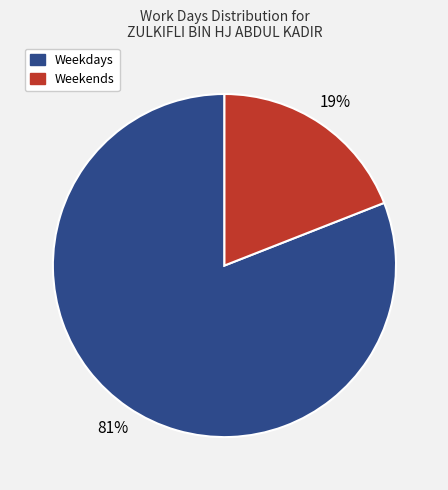

Which slice is the largest?

Weekdays